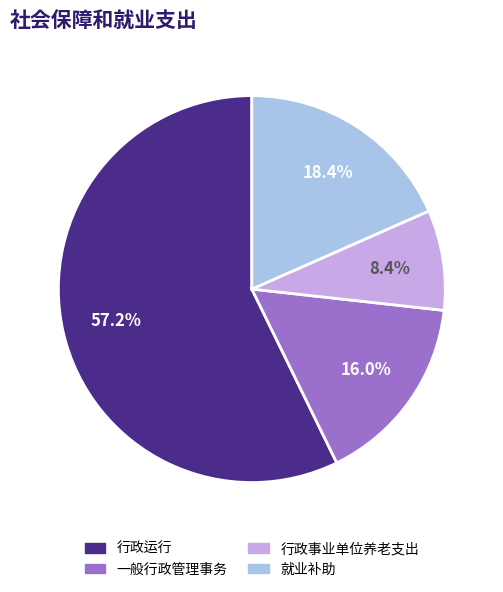

Does any single category account for the majority?

Yes